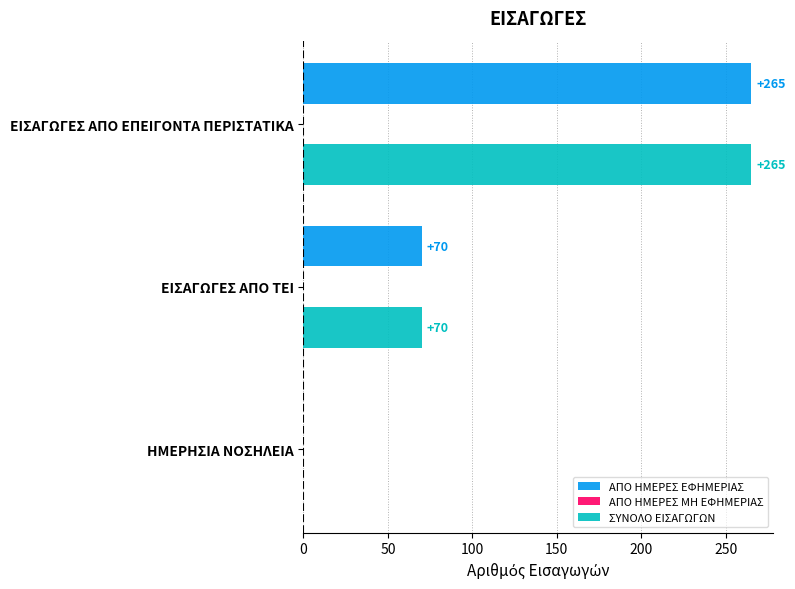

At which category is the sum across all series the highest?

ΕΙΣΑΓΩΓΕΣ ΑΠΟ ΕΠΕΙΓΟΝΤΑ ΠΕΡΙΣΤΑΤΙΚΑ